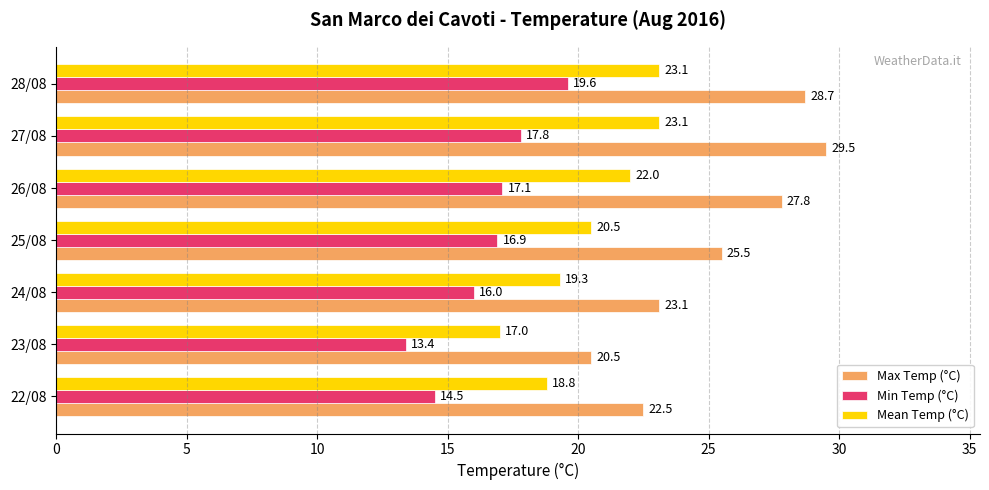

What is the difference between the Min Temp (°C) values at 28/08 and 22/08?

5.1